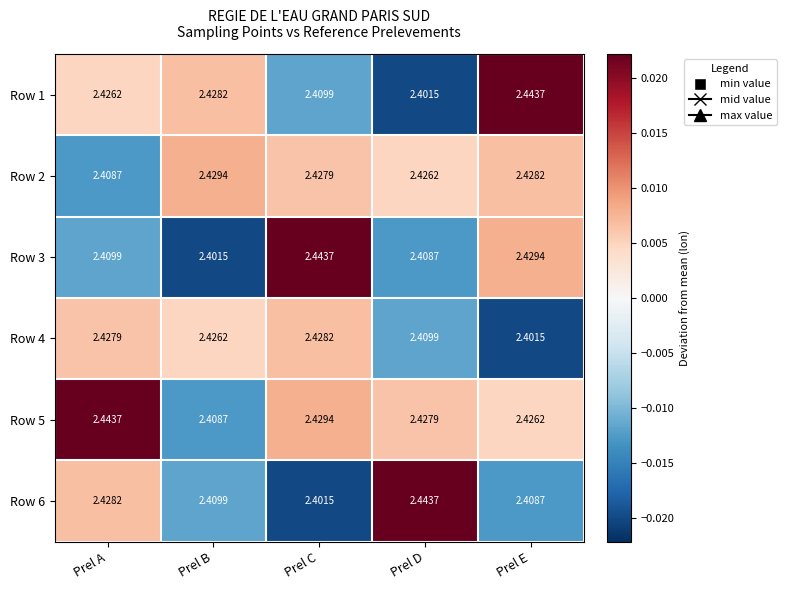

Is the value of Row 4 at Prel C greater than the value of Row 5 at Prel C?

No